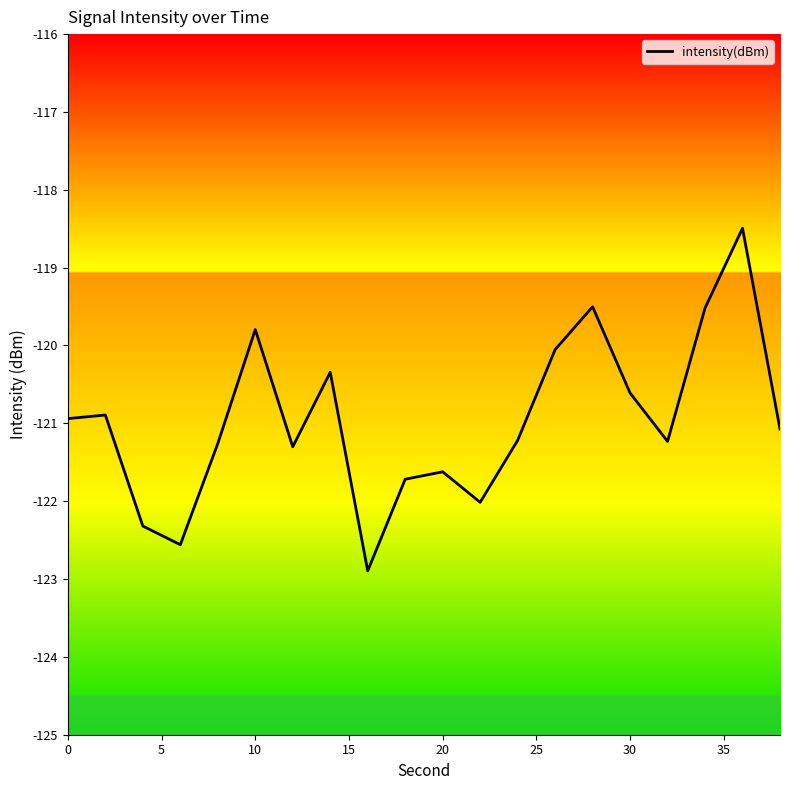

What is the maximum value shown in the chart?

-118.5